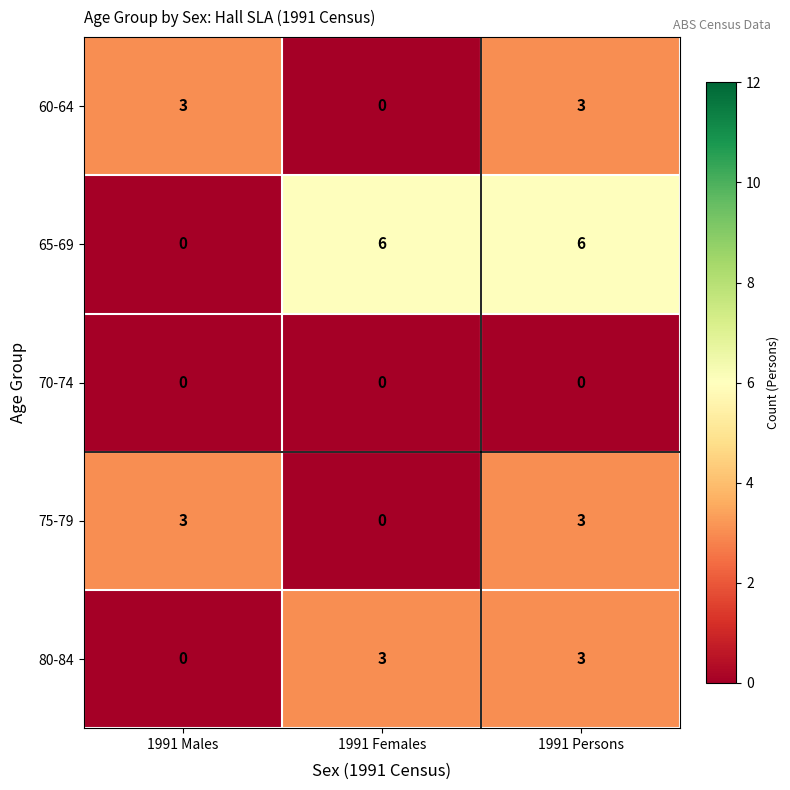

What is the sum of the 60-64 values at 1991 Males and 1991 Persons?

6